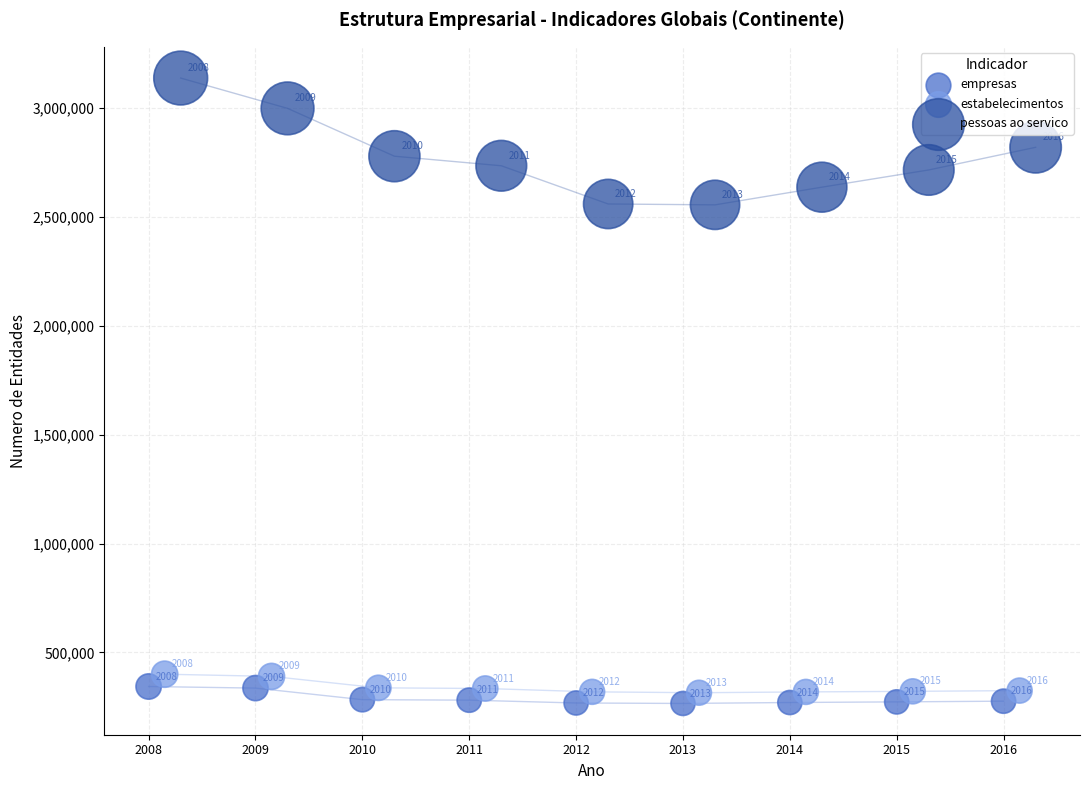

Which series has the widest spread of Y values?

pessoas ao servico